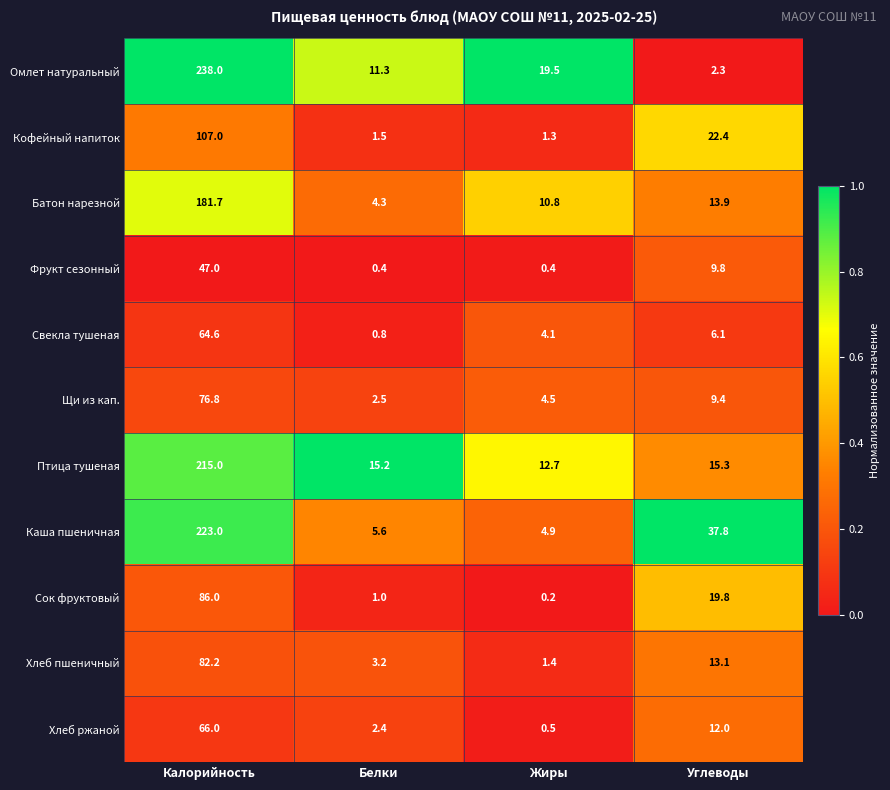

At which label is Каша пшеничная closest to 113?

Углеводы